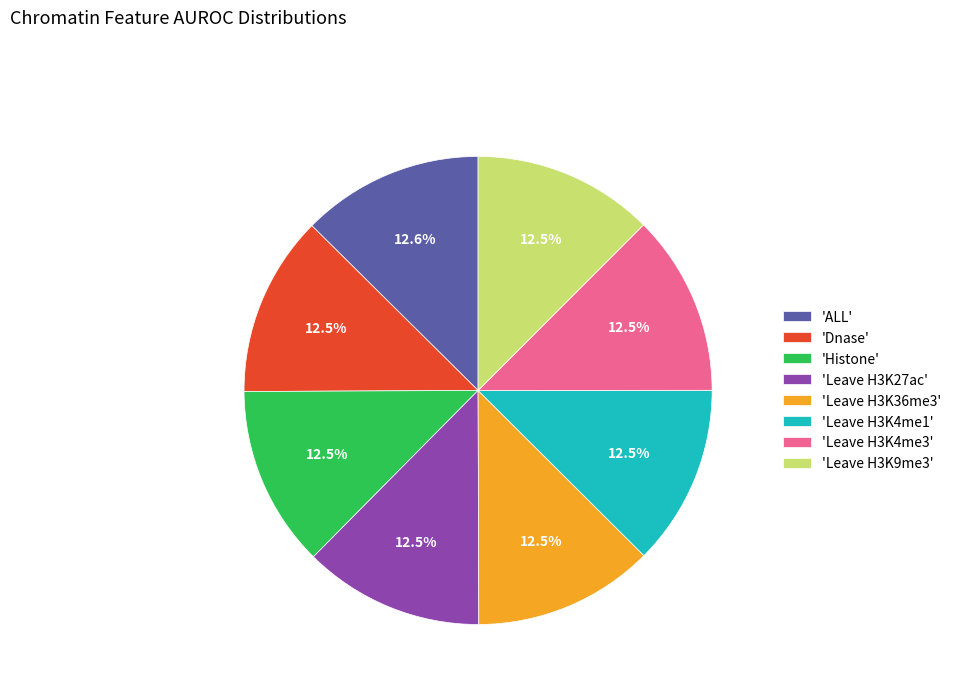

How much of the chart is everything except 'Leave H3K9me3'?

87.5%